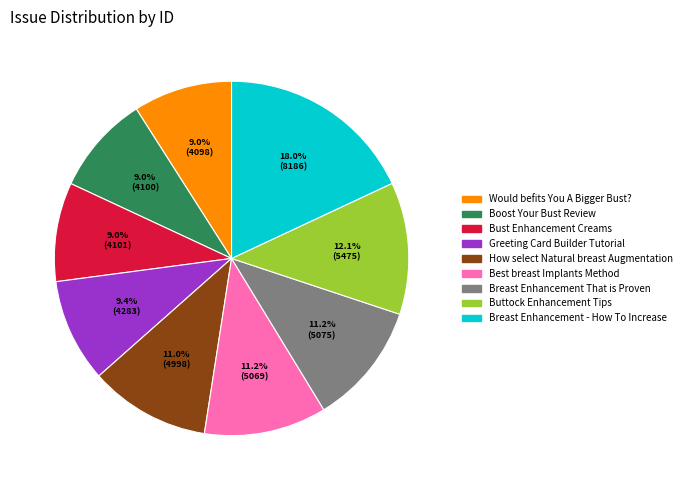

Combined, what portion of the pie is Best breast Implants Method and Breast Enhancement - How To Increase?

29.2%